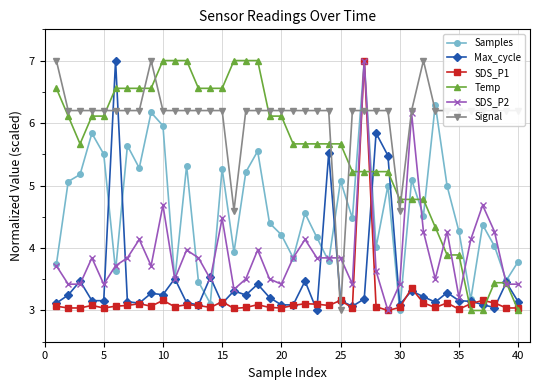

What is the maximum value shown in the chart?

7.0